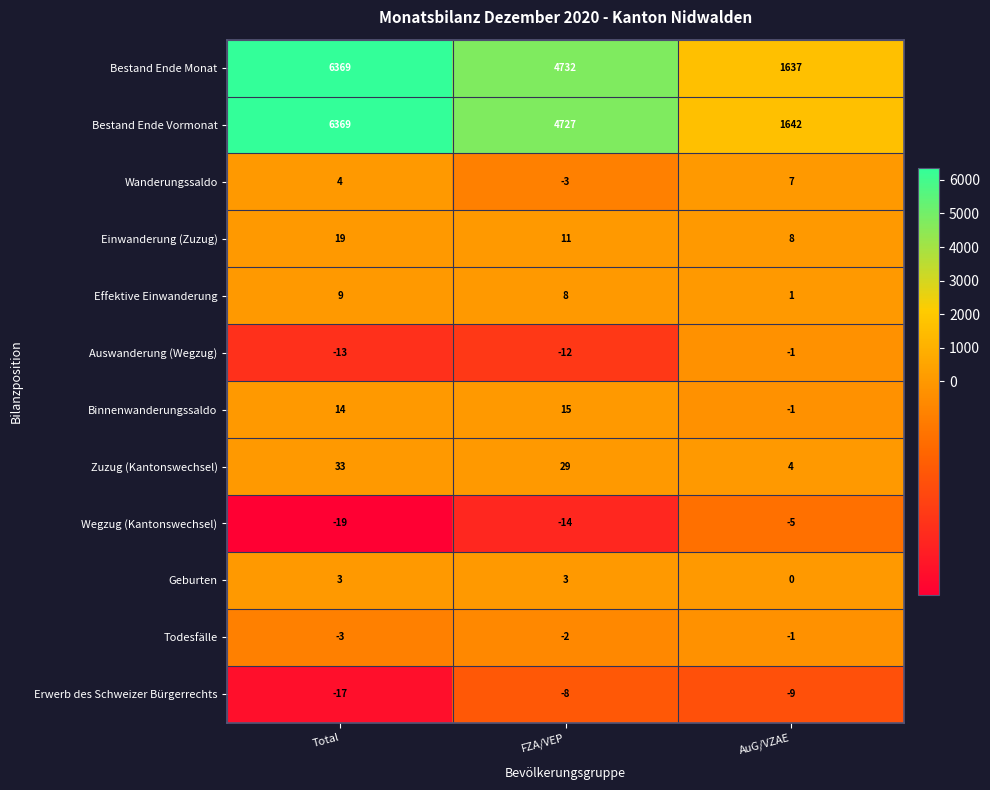

Which series has the widest spread of values?

Bestand Ende Monat